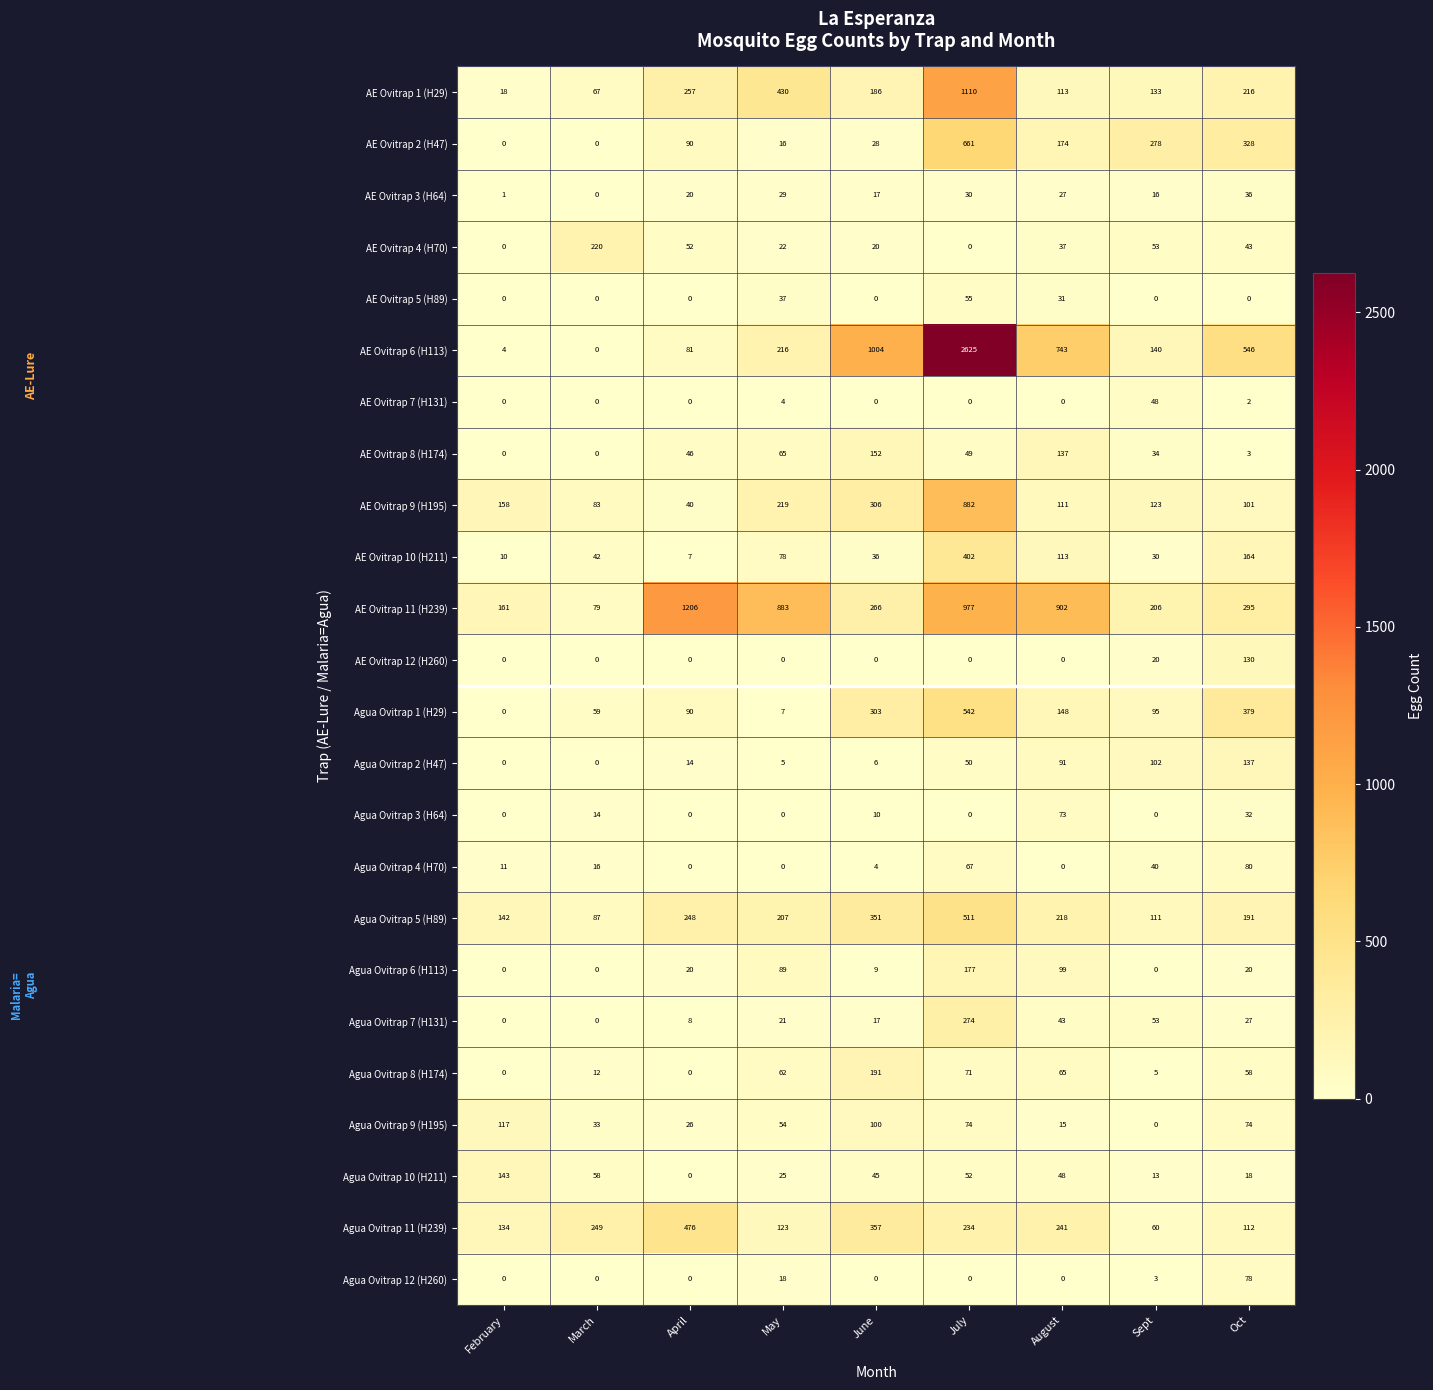

Count the number of categories in the chart.

9